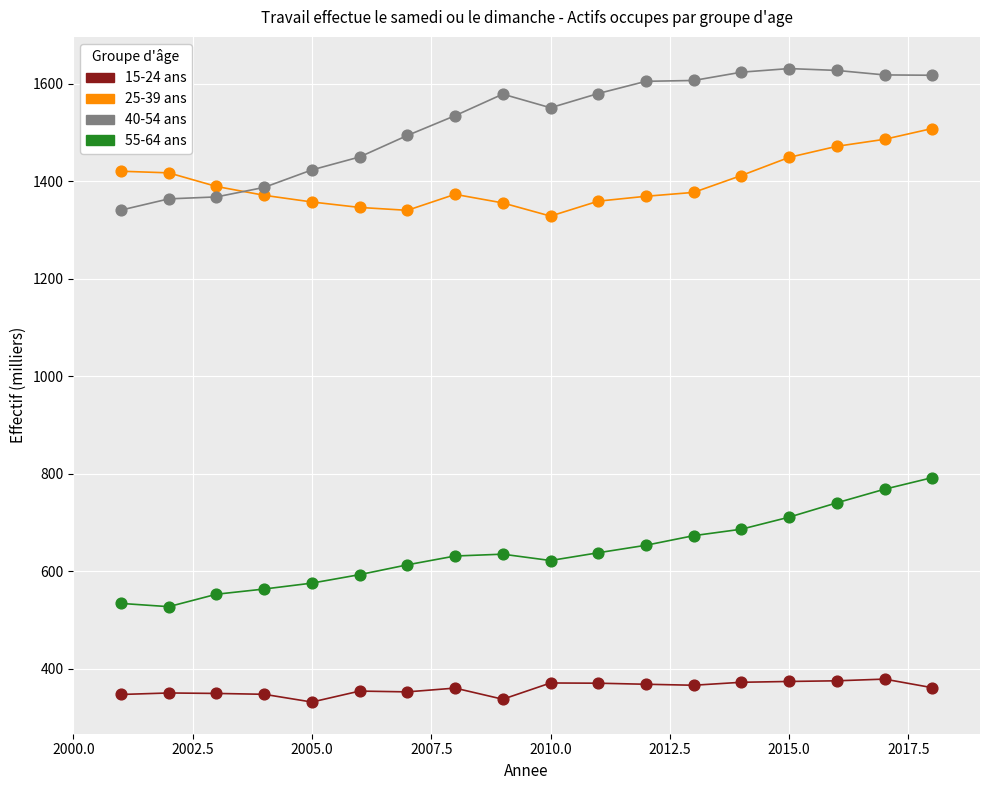

Which series reaches the minimum Y coordinate?

15-24 ans